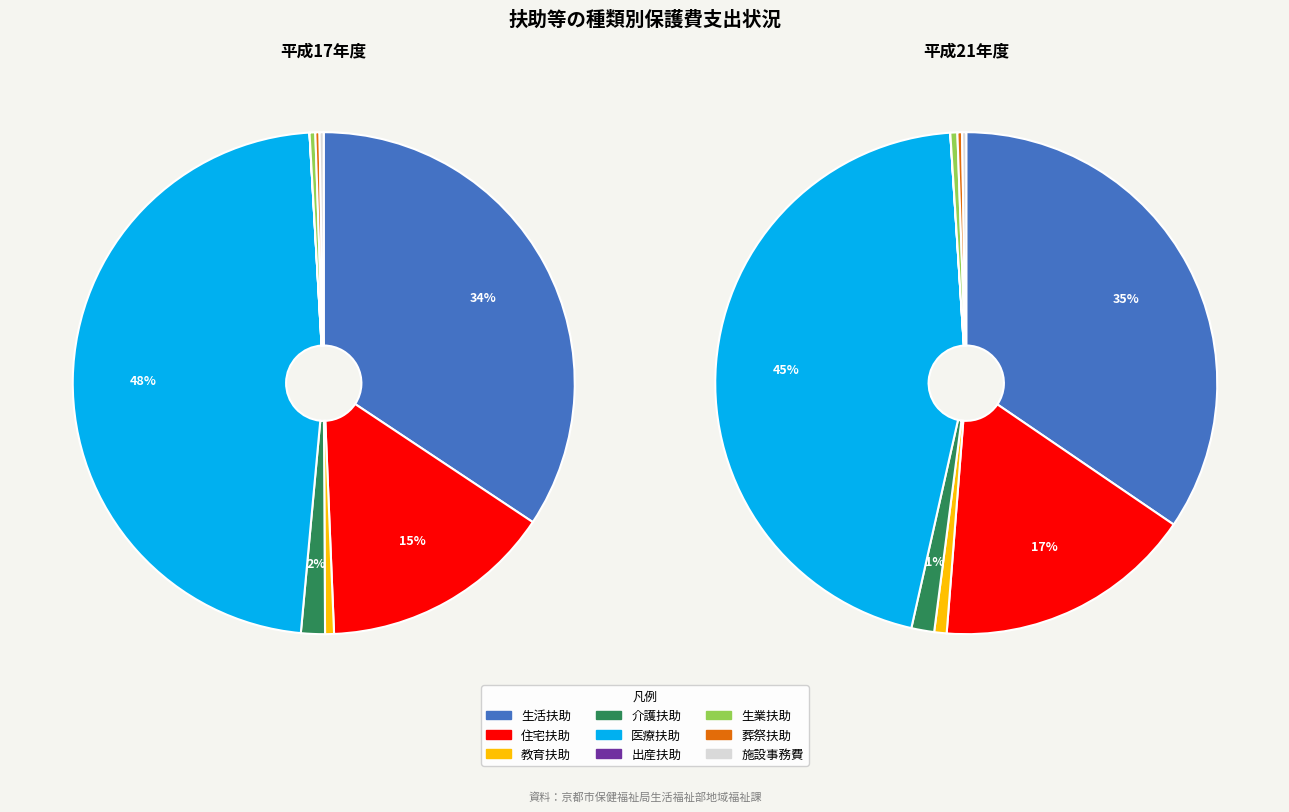

The 医療扶助 slice represents 34% of the pie. True or false?

False